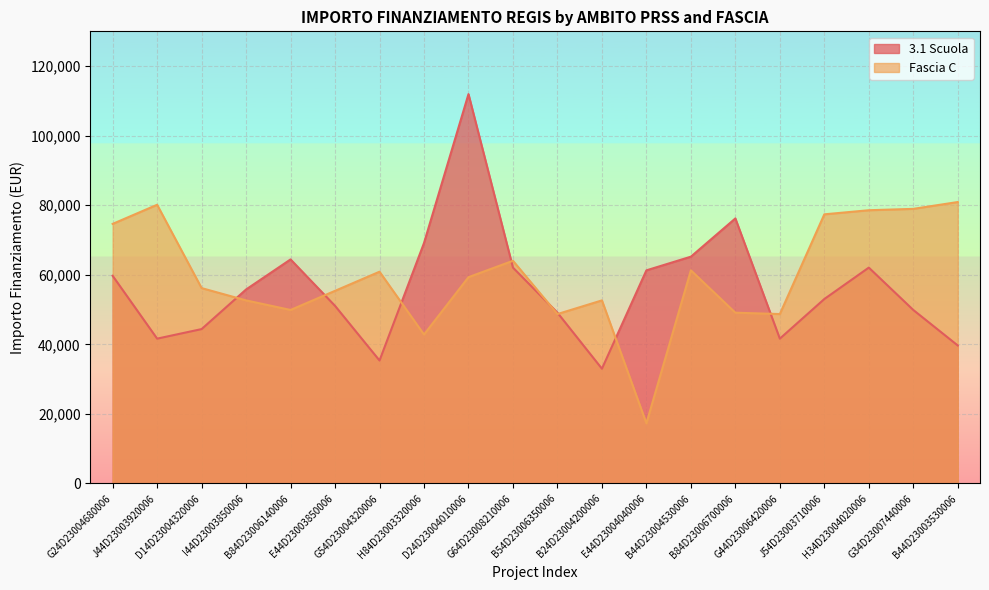

What is the average value of the Fascia C series?

59470.5